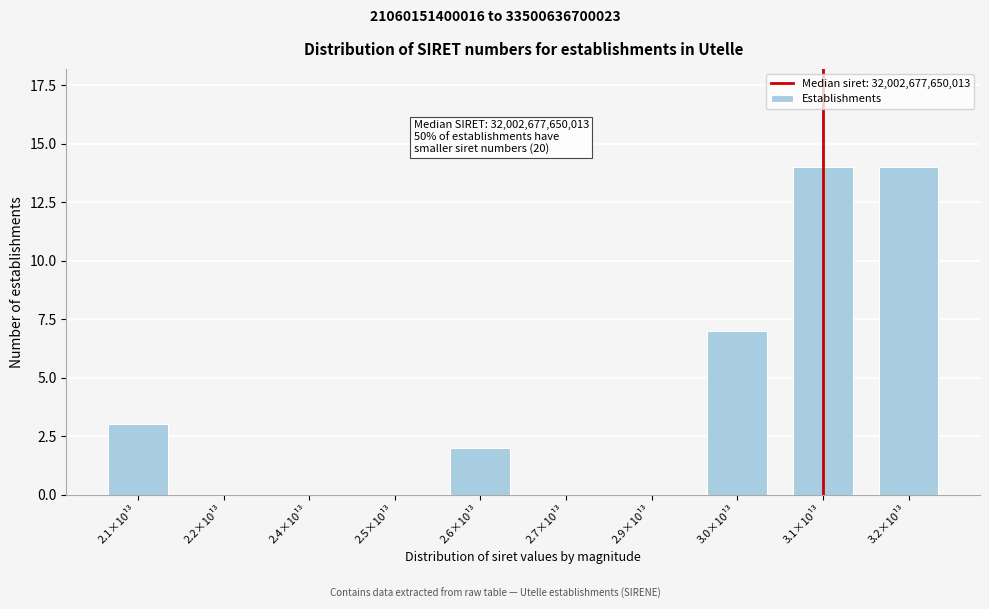

Reading left to right, extract all data points from this chart.

2.1×10¹³=3	2.2×10¹³=0	2.4×10¹³=0	2.5×10¹³=0	2.6×10¹³=2	2.7×10¹³=0	2.9×10¹³=0	3.0×10¹³=7	3.1×10¹³=14	3.2×10¹³=14